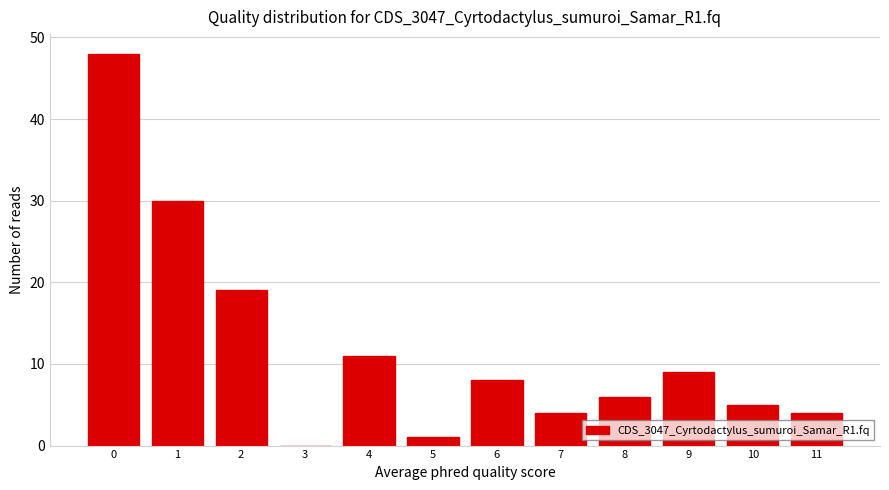

Reading left to right, transcribe all the data shown in this chart.

0=48	1=30	2=19	3=0	4=11	5=1	6=8	7=4	8=6	9=9	10=5	11=4